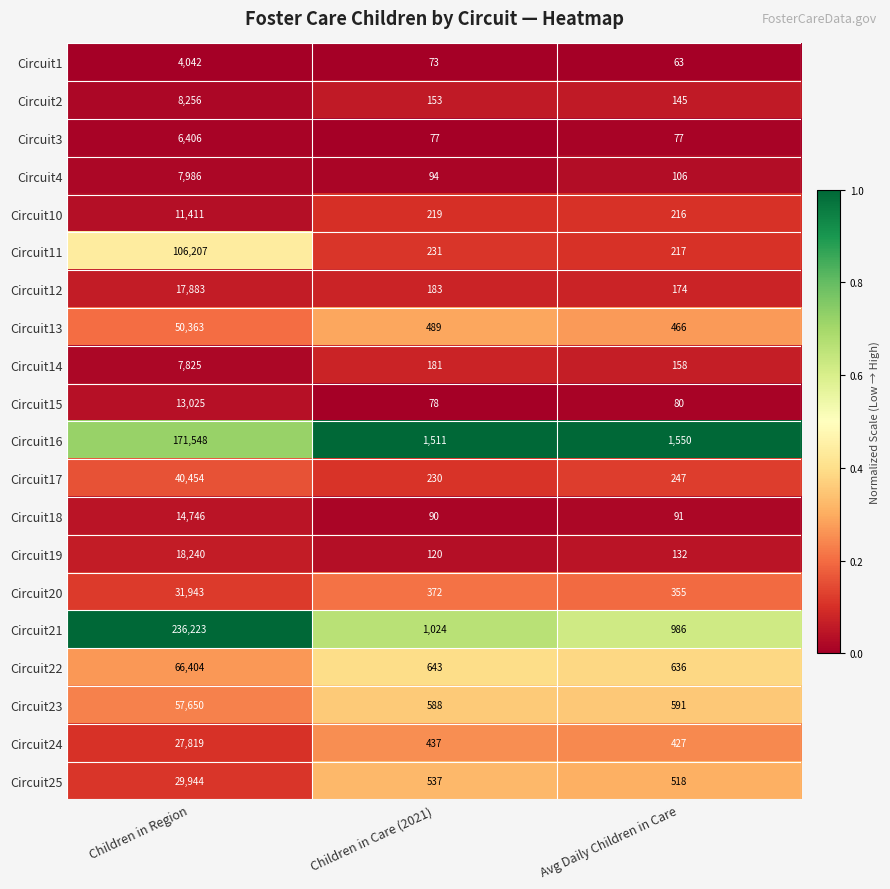

Which series changed the most between Children in Region and Children in Care (2021)?

Circuit21